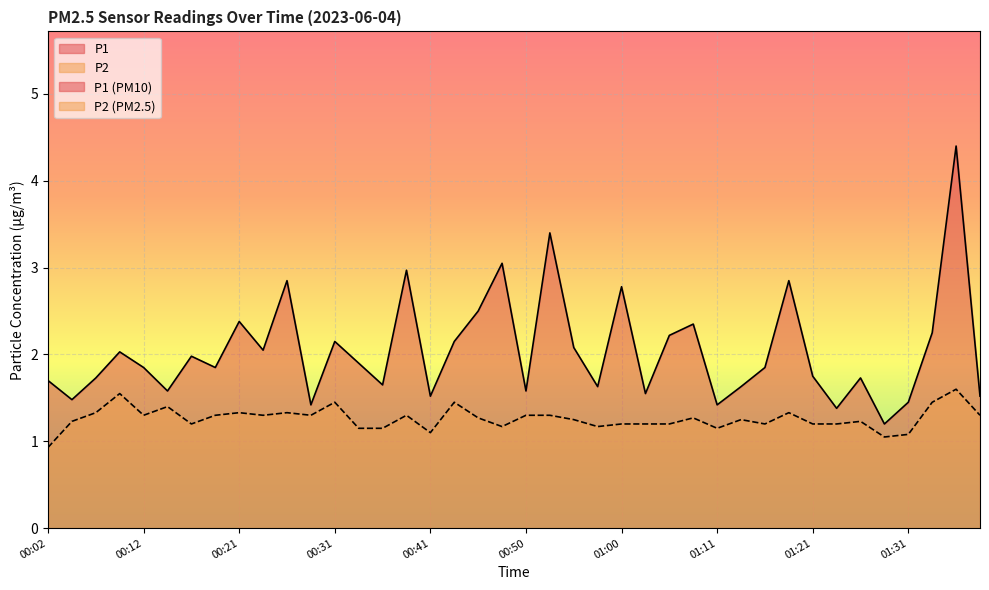

What is the average value of the P2 series?

1.3